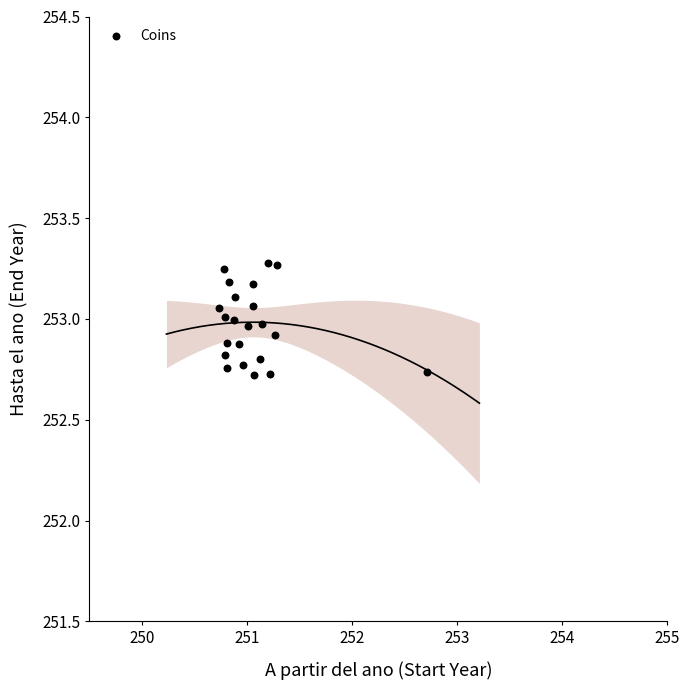

What is the range of X values (max minus min)?

2.0